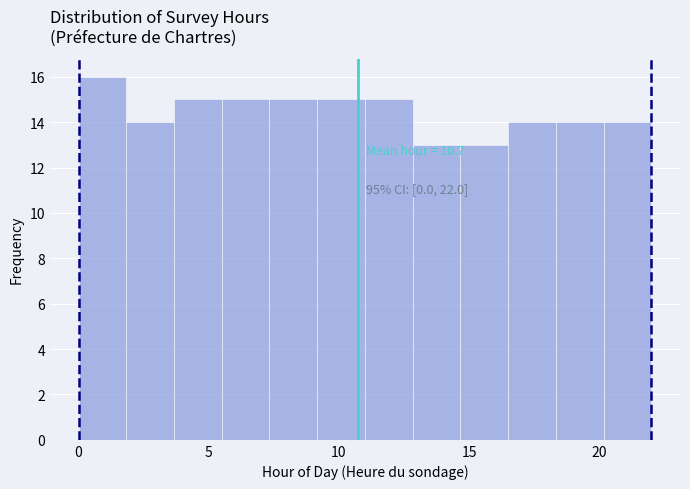

Around what value on the x-axis is the tallest bar? Give the approximate position of its centre, as read against the axis.

1.0